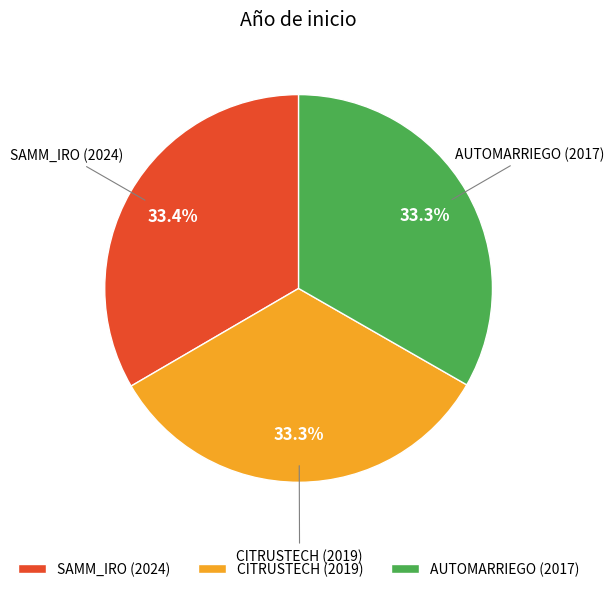

True or false: SAMM_IRO (2024) accounts for 33% of the total.

True